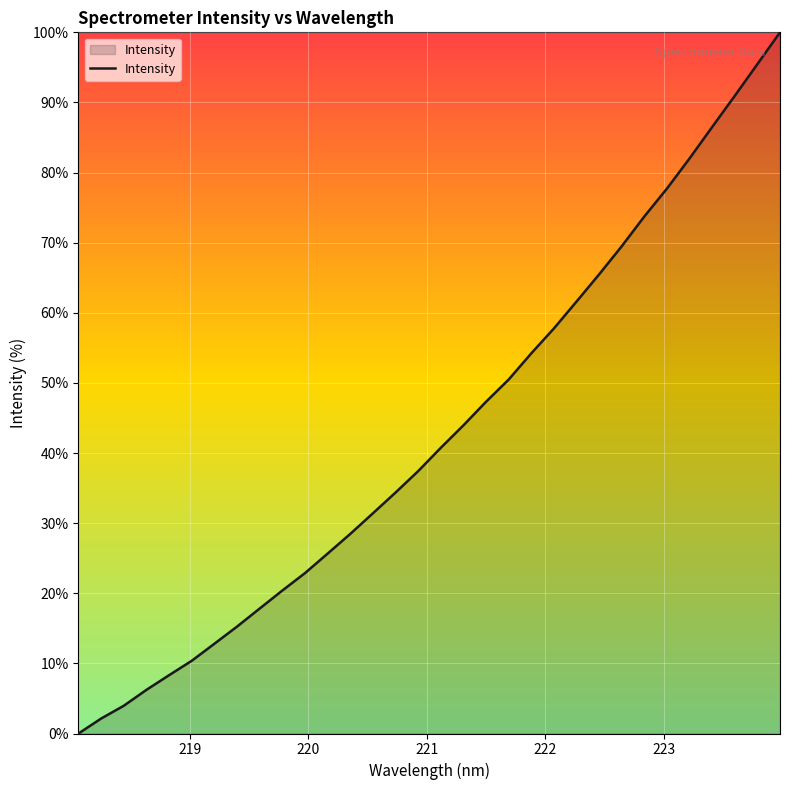

What is the sum of all values?

1375.0